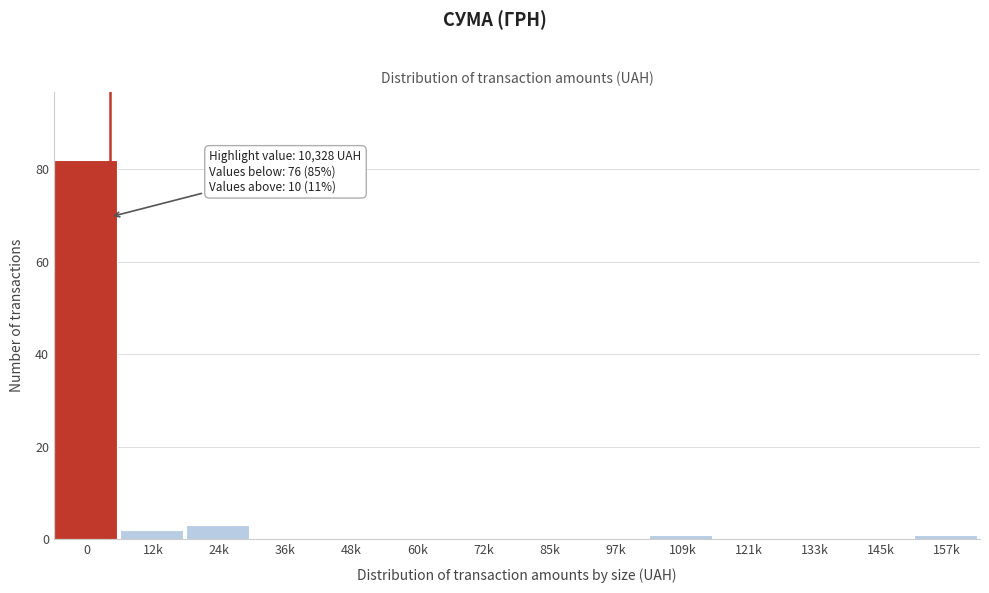

Reading left to right, what are all the values shown in this chart?

0=82	12k=2	24k=3	36k=0	48k=0	60k=0	72k=0	85k=0	97k=0	109k=1	121k=0	133k=0	145k=0	157k=1